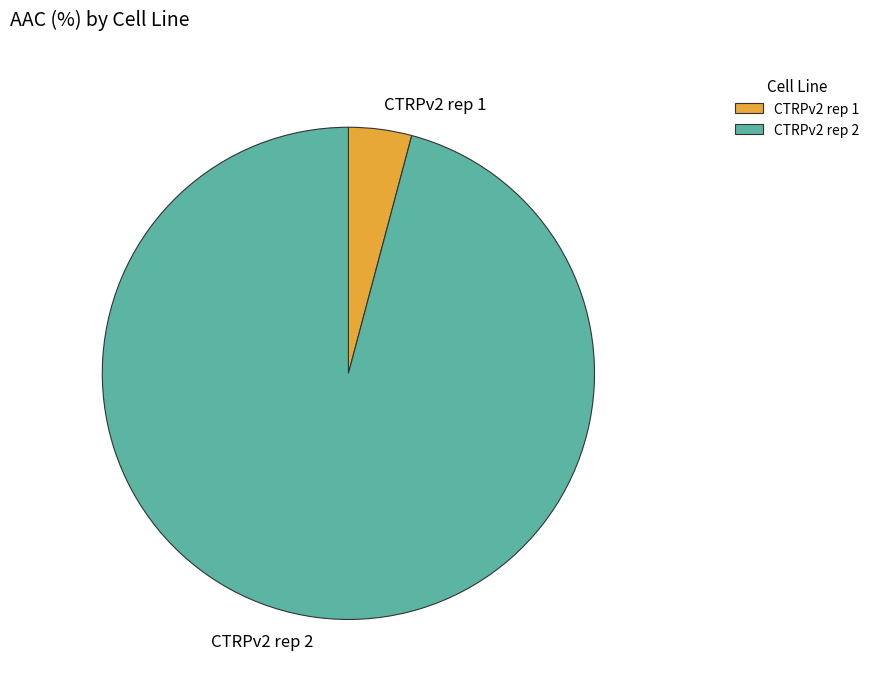

Which category accounts for the majority?

CTRPv2 rep 2